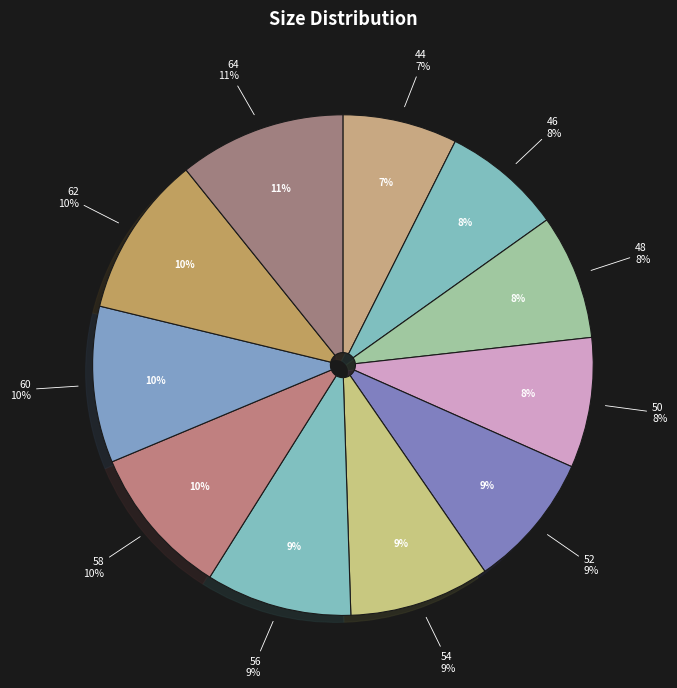

What is the ratio of the value at 48 to the value at 52?

0.9